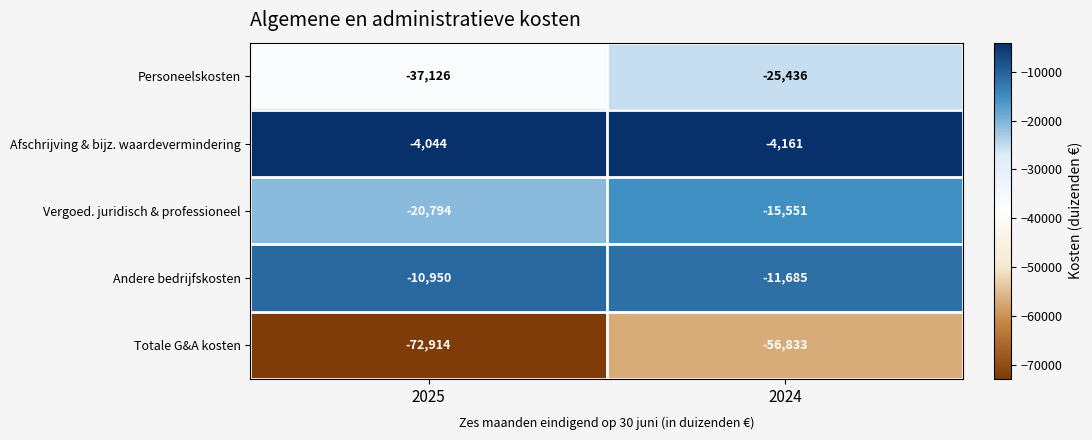

Which series has the largest total across all categories?

Afschrijving & bijz. waardevermindering